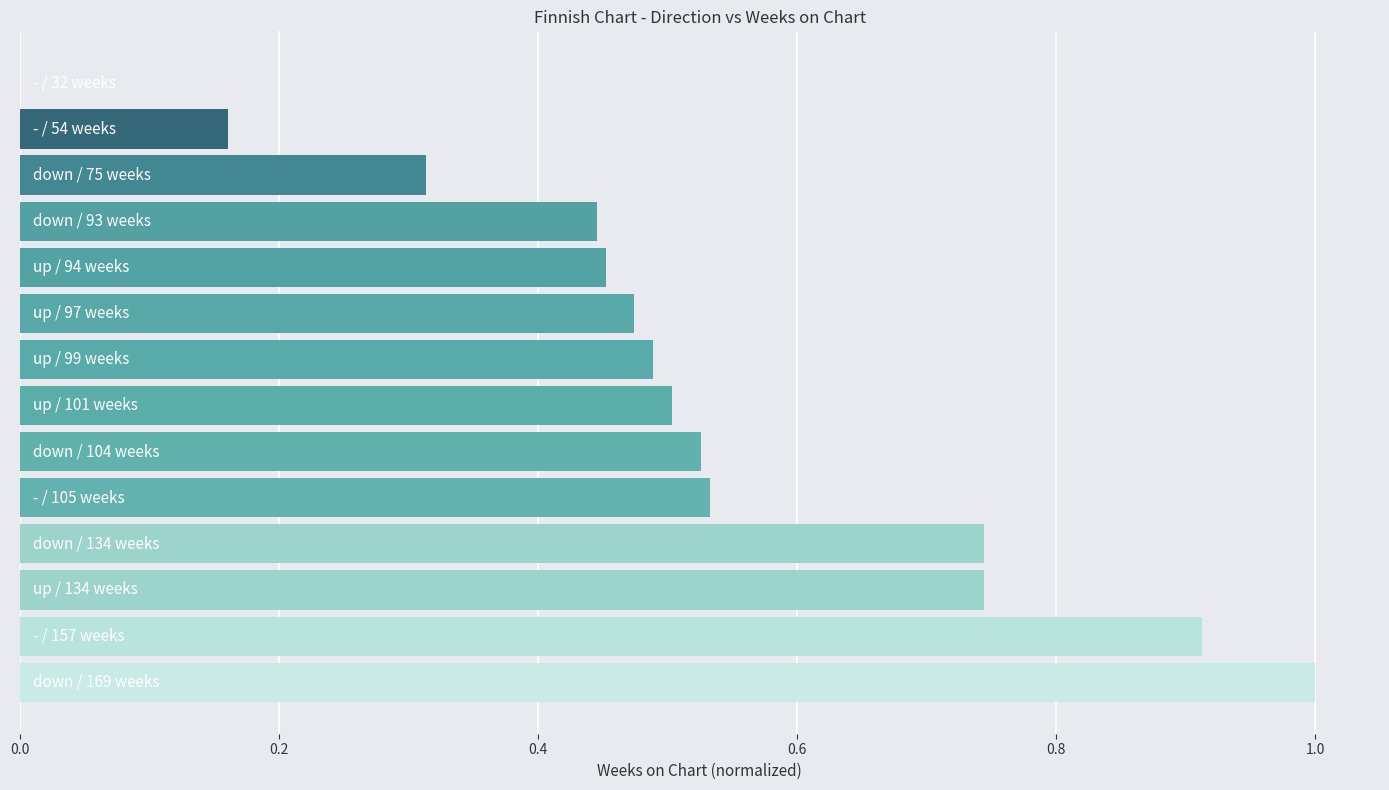

Are the bars grouped side by side (vs. stacked)?

No